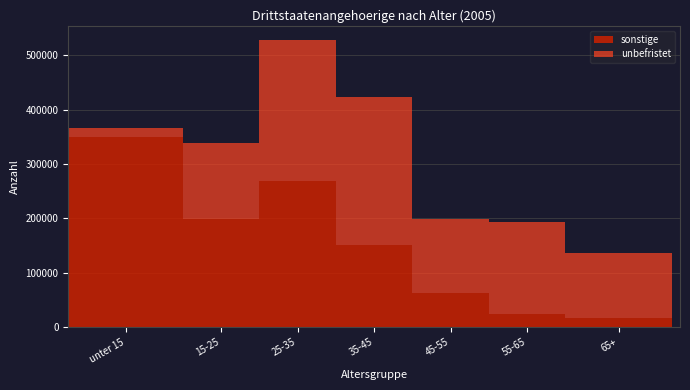

Reading left to right, list the values for the sonstige series.

unter 15=350025	15-25=198765	25-35=268490	35-45=150935	45-55=62020	55-65=23600	65+=17645